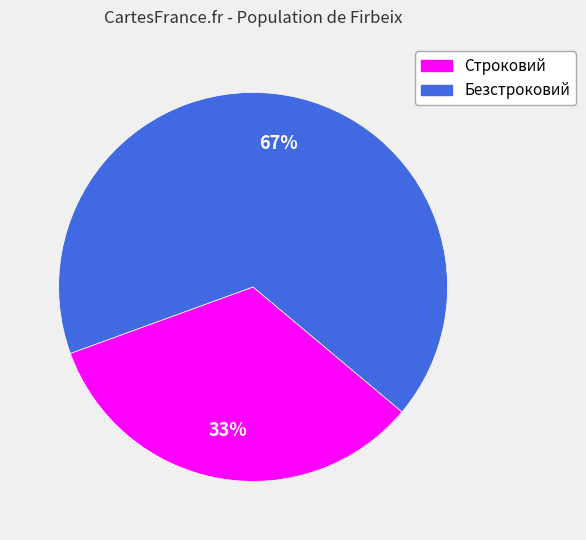

Combined, do Безстроковий and Строковий account for over 50%?

Yes